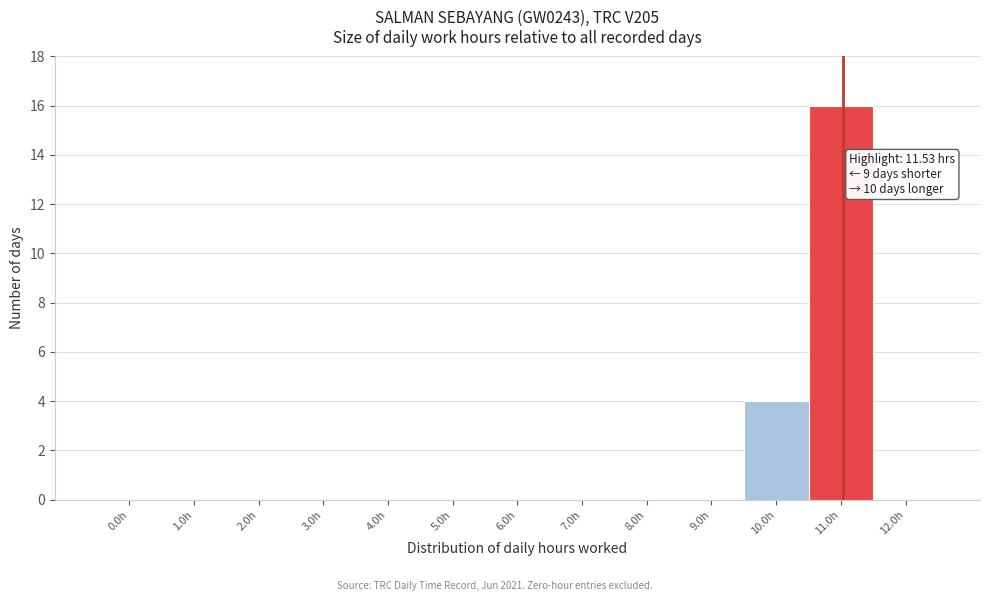

Reading left to right, transcribe all the data shown in this chart.

0.0h=0	1.0h=0	2.0h=0	3.0h=0	4.0h=0	5.0h=0	6.0h=0	7.0h=0	8.0h=0	9.0h=0	10.0h=4	11.0h=16	12.0h=0